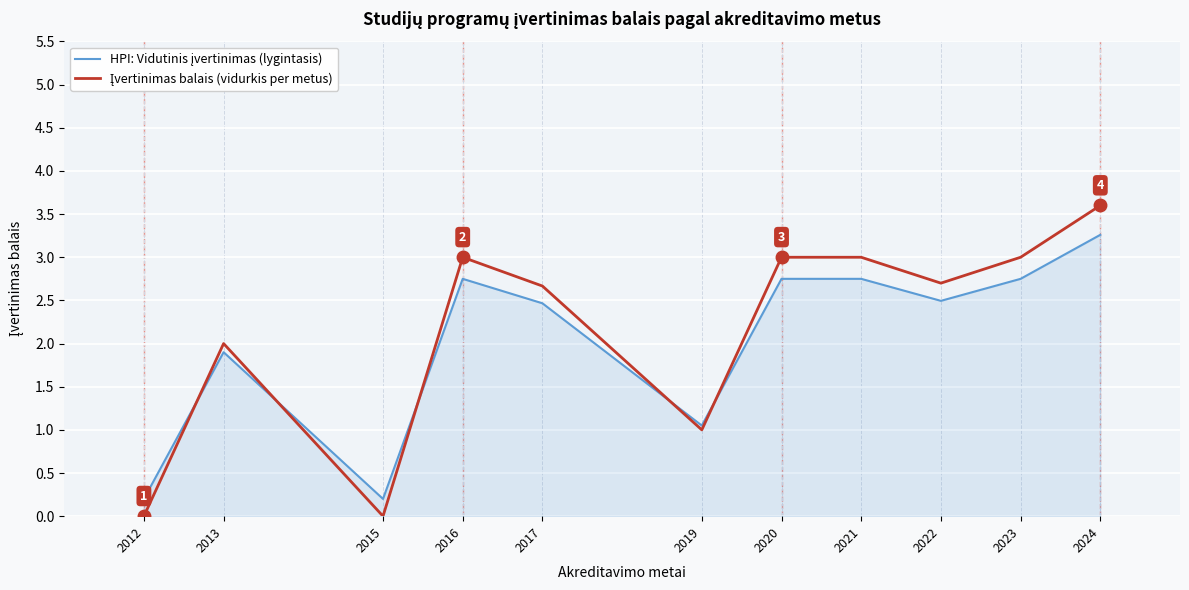

At which category is the sum across all series the highest?

2024